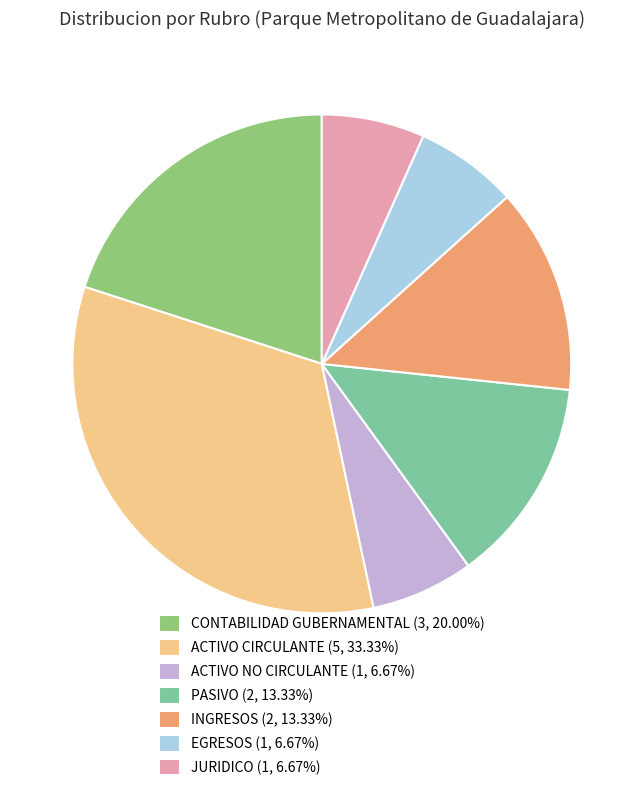

Is the sum of CONTABILIDAD GUBERNAMENTAL (3, 20.00%) and EGRESOS (1, 6.67%) greater than half?

No